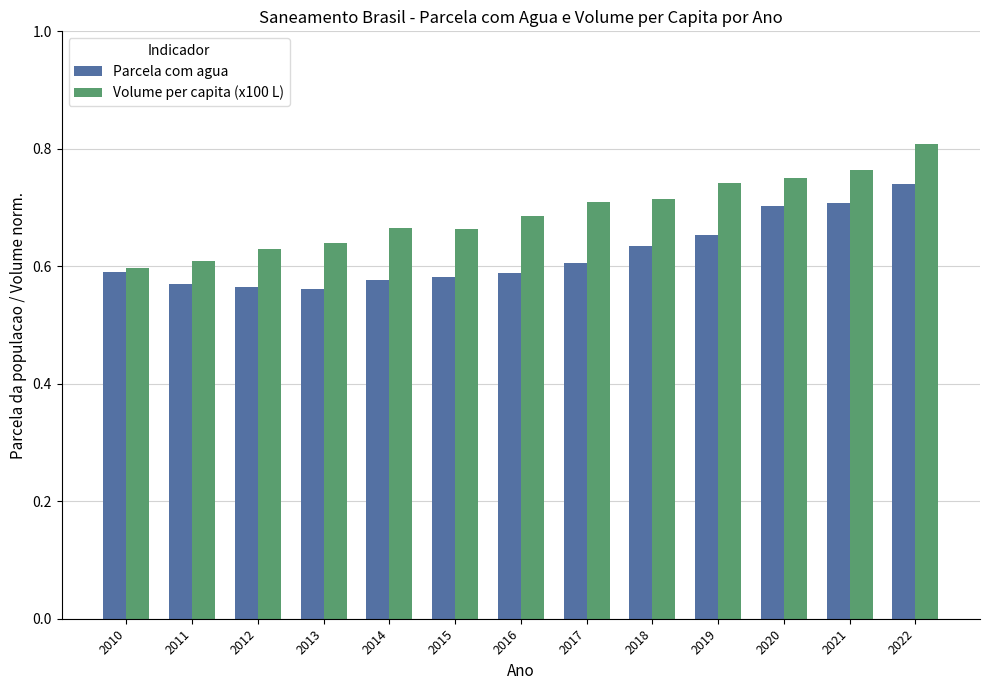

At which label does Parcela com agua reach its peak?

2022